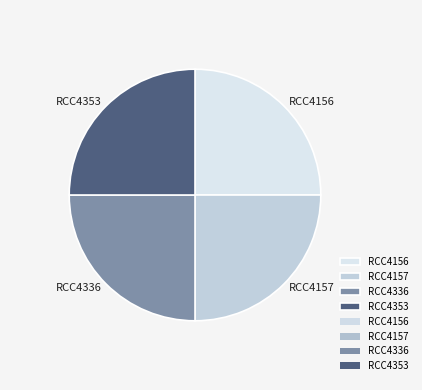

Does any single category account for the majority?

No